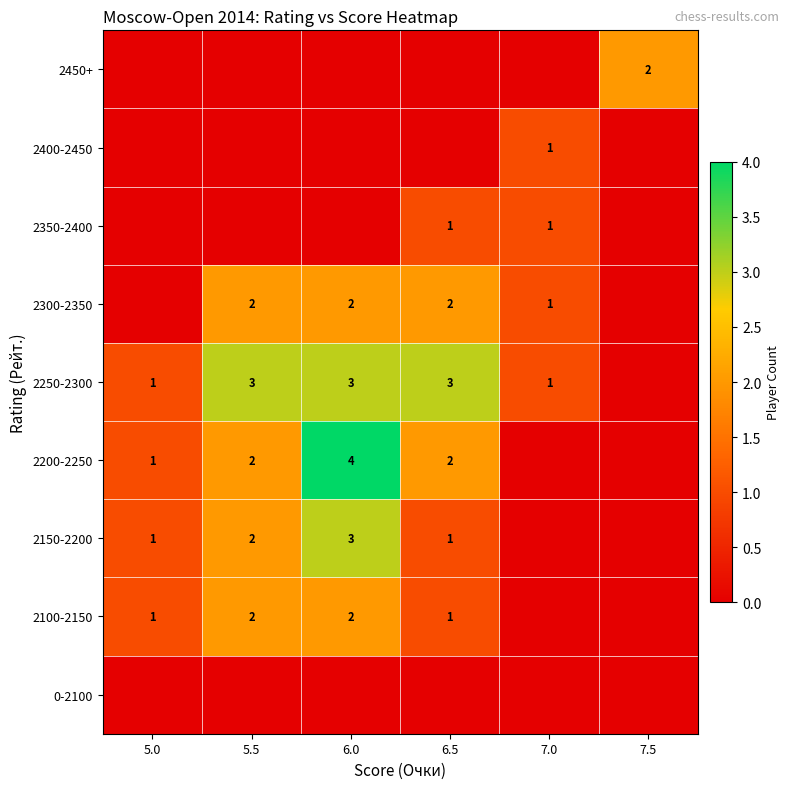

The 2150-2200 series shows 3 at 6.0. True or false?

True